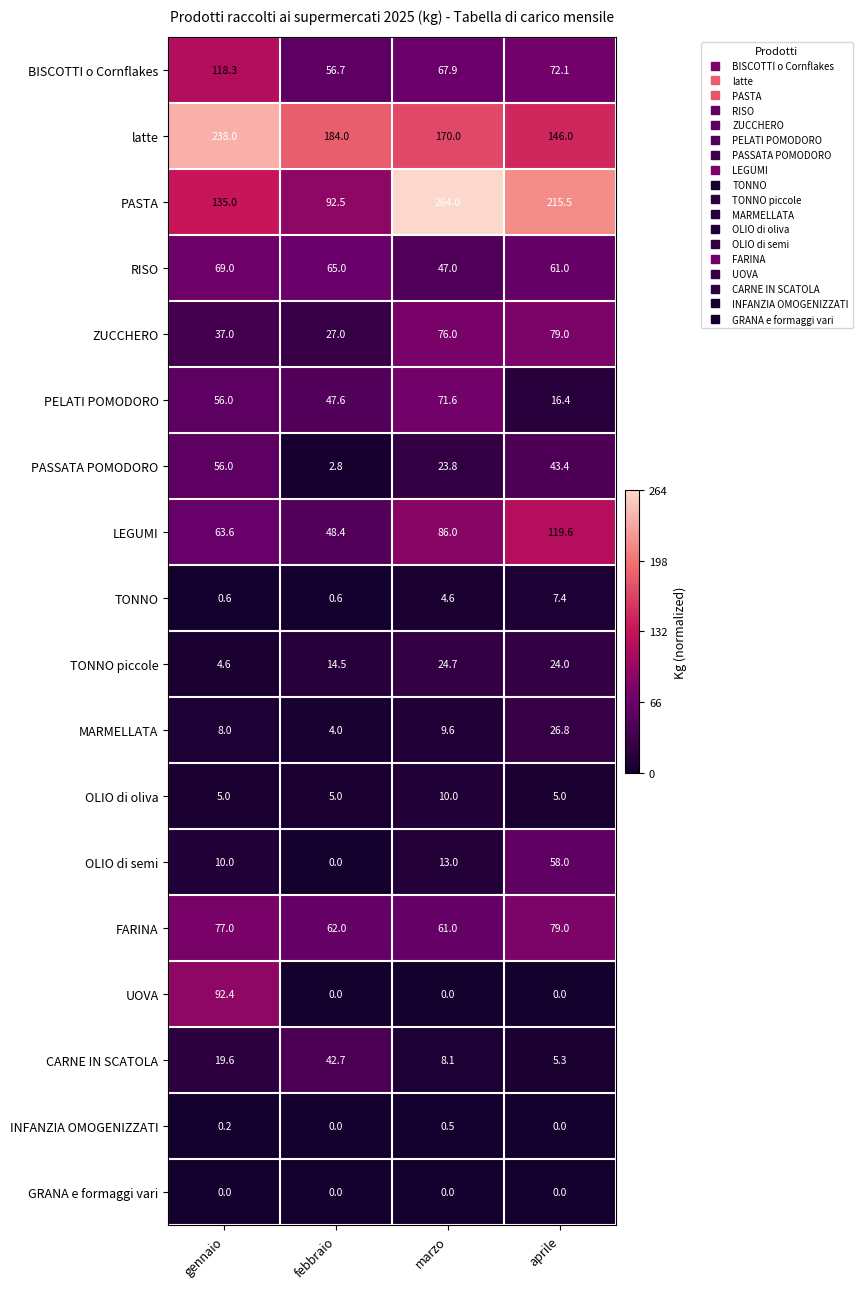

What is the minimum value for OLIO di oliva?

5.0